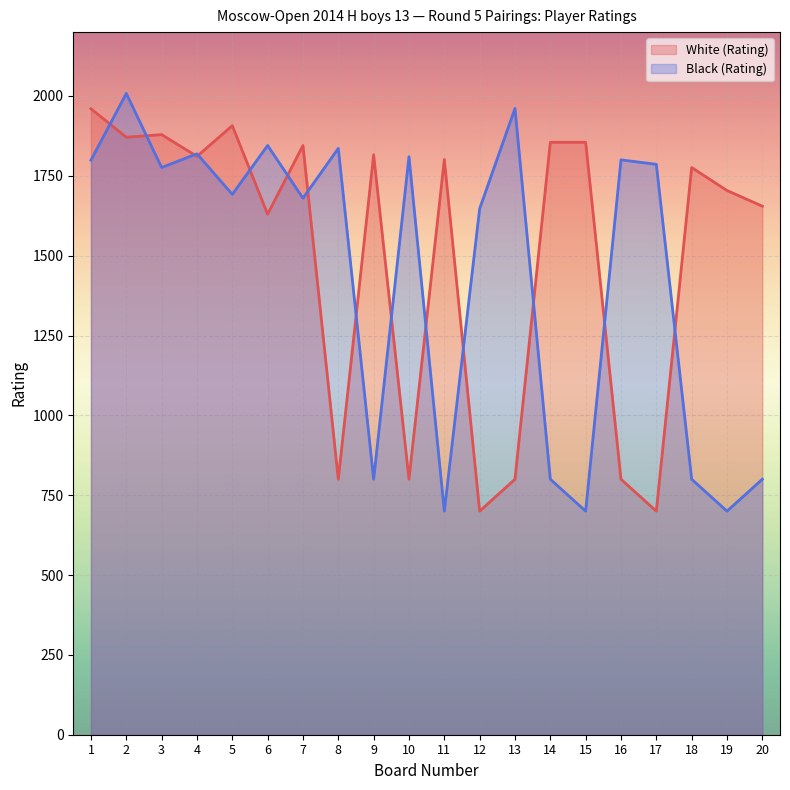

Which category has the highest value across all series?

2